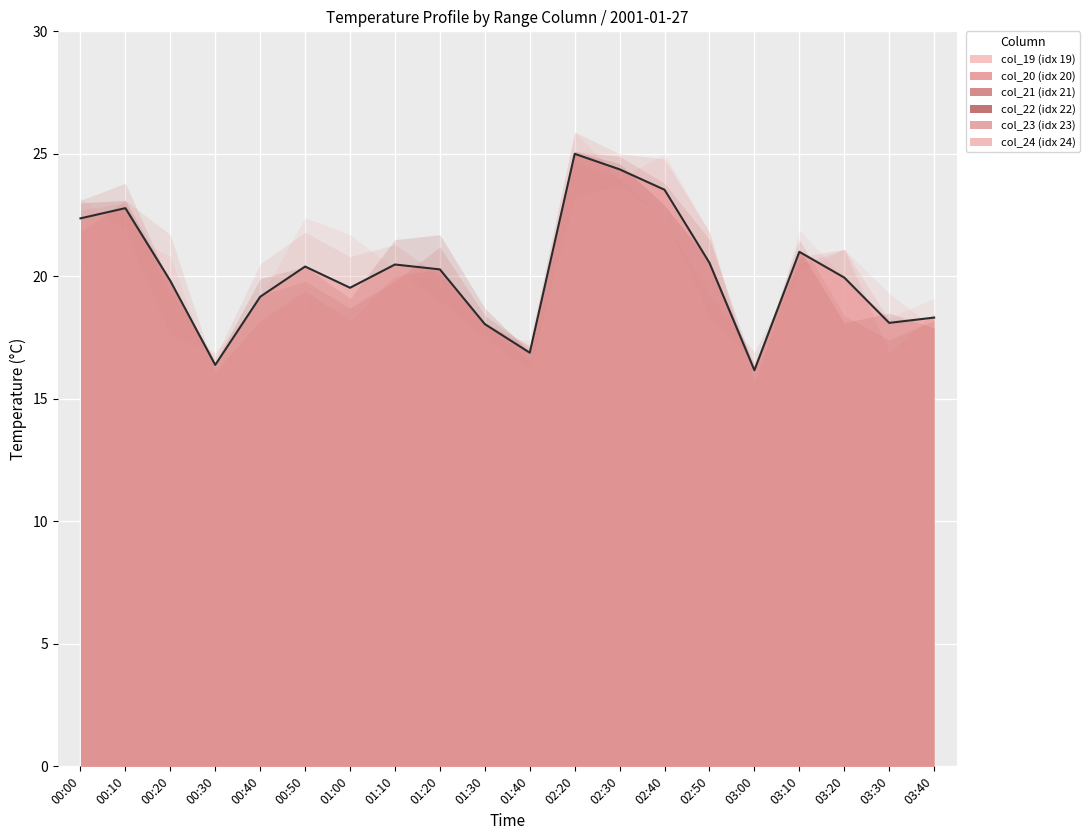

What is the spread (max minus min) of values at 02:20?

2.6